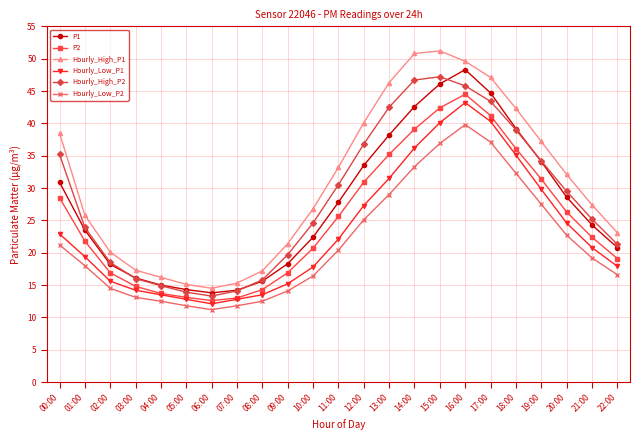

What is the difference between the second highest and minimum values in the Hourly_High_P2 series?

33.4